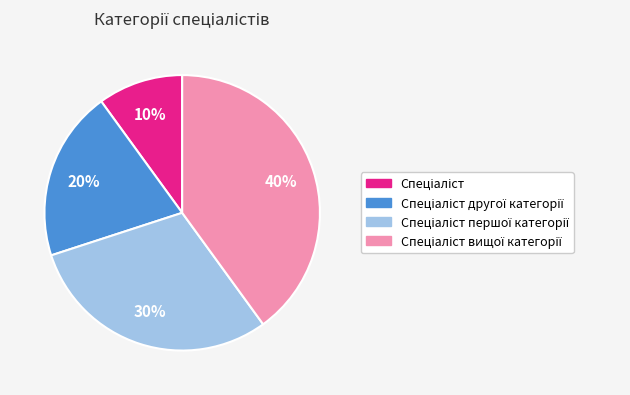

Is there a majority slice in this chart?

No